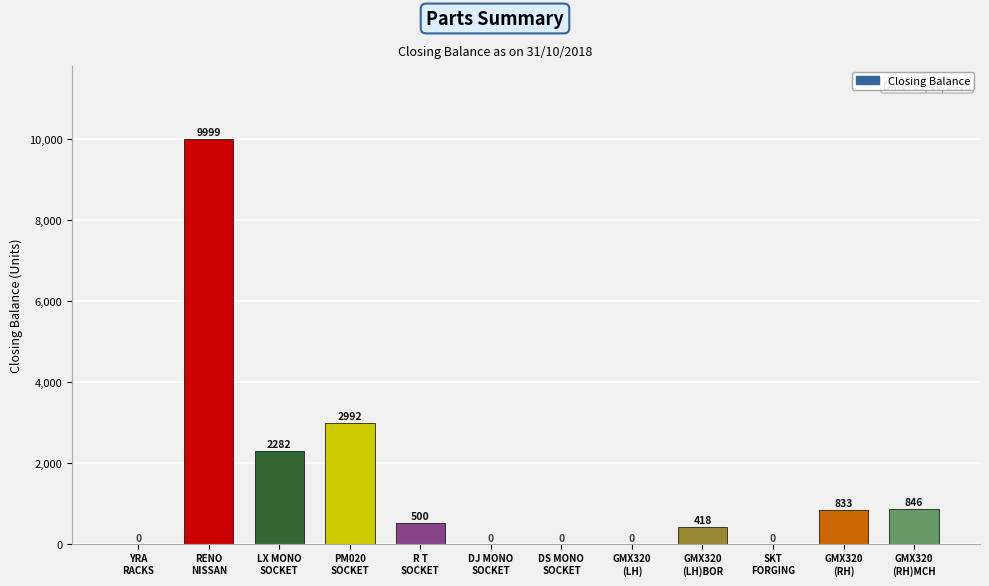

What is the change in value from LX MONO
SOCKET to GMX320
(LH)BOR?

-1864